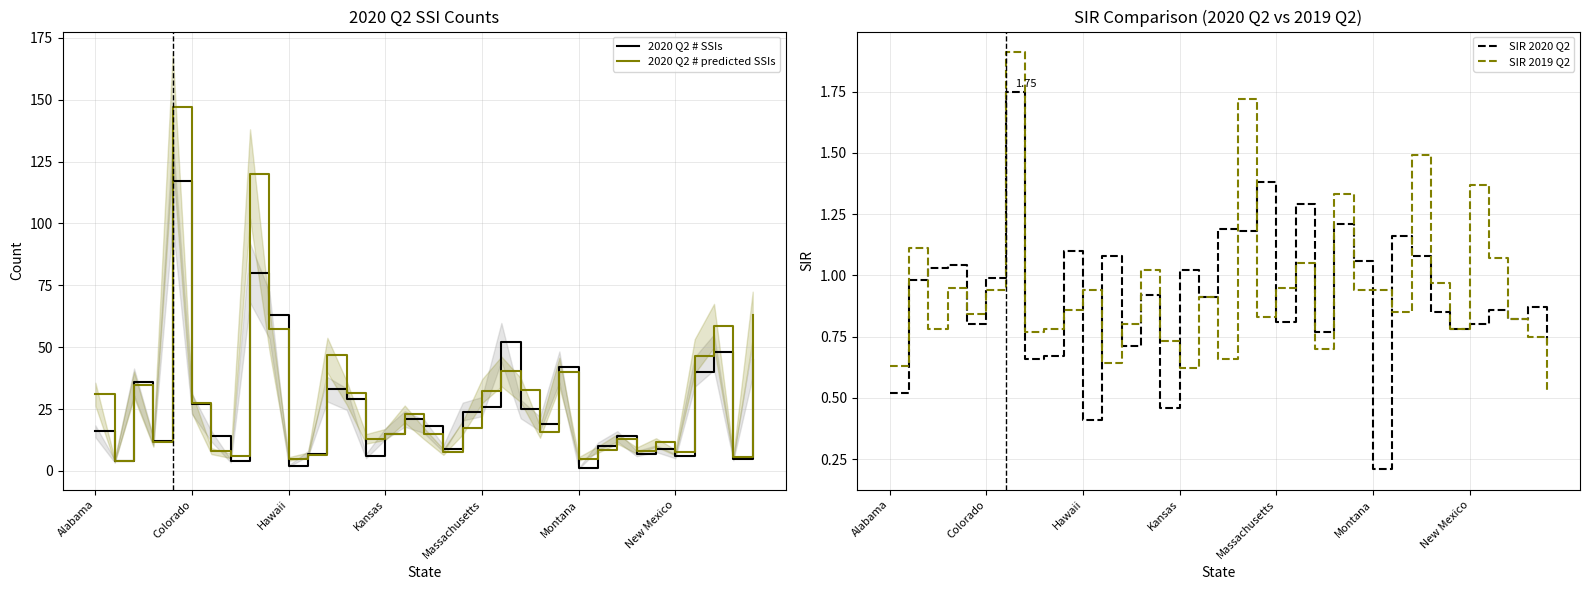

What is the average value of the 2020 Q2 # predicted SSIs series?

29.0